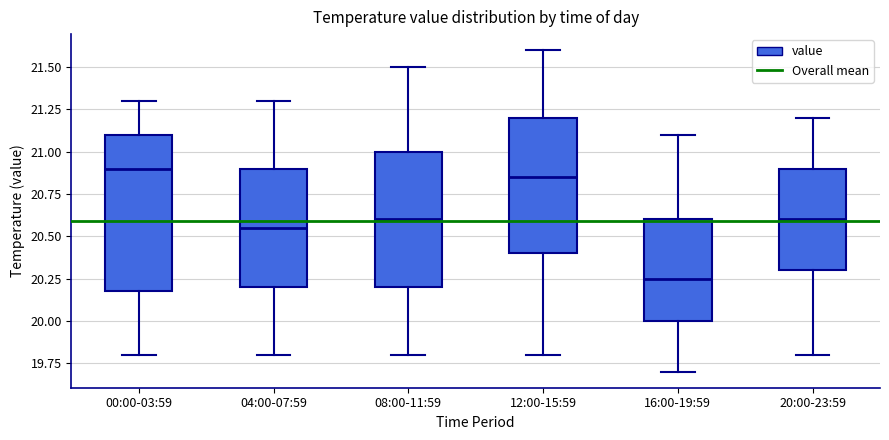

Where does the median line of the box for 16:00-19:59 sit on the y-axis? The values are not printed on the chart, so give them approximately, as read against the axis.

20.25